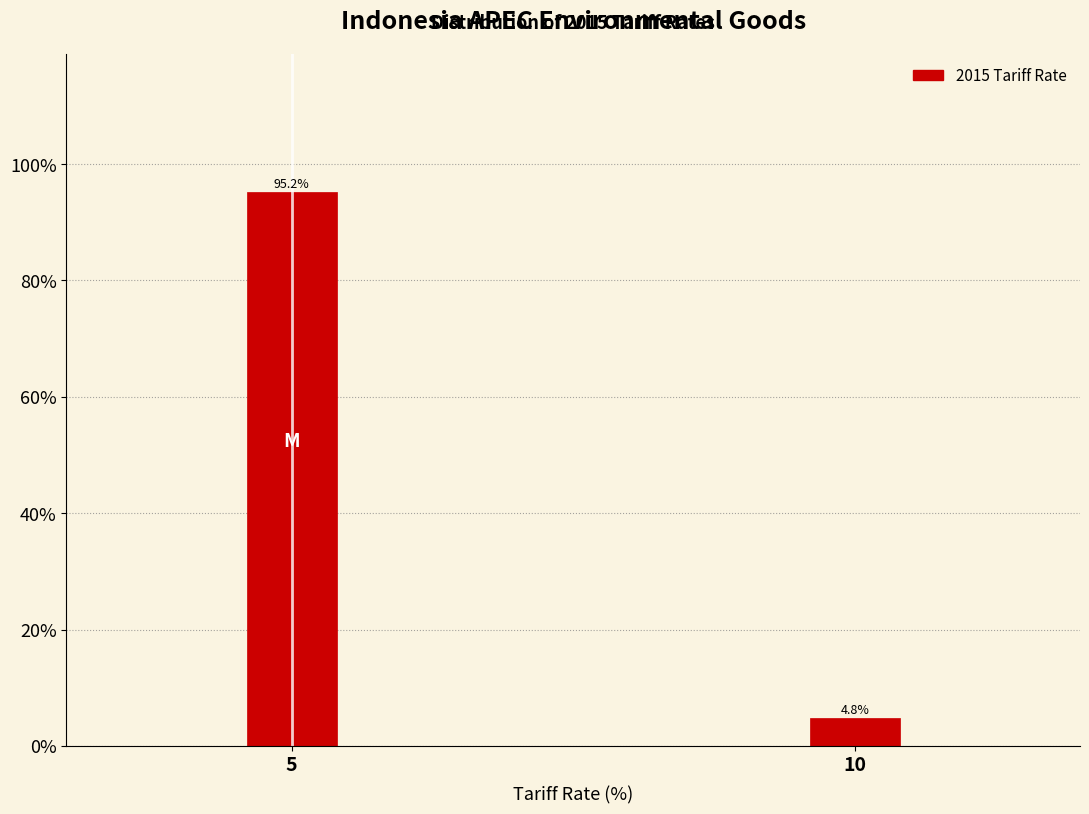

Reading left to right, what are all the values shown in this chart?

95.2	4.8